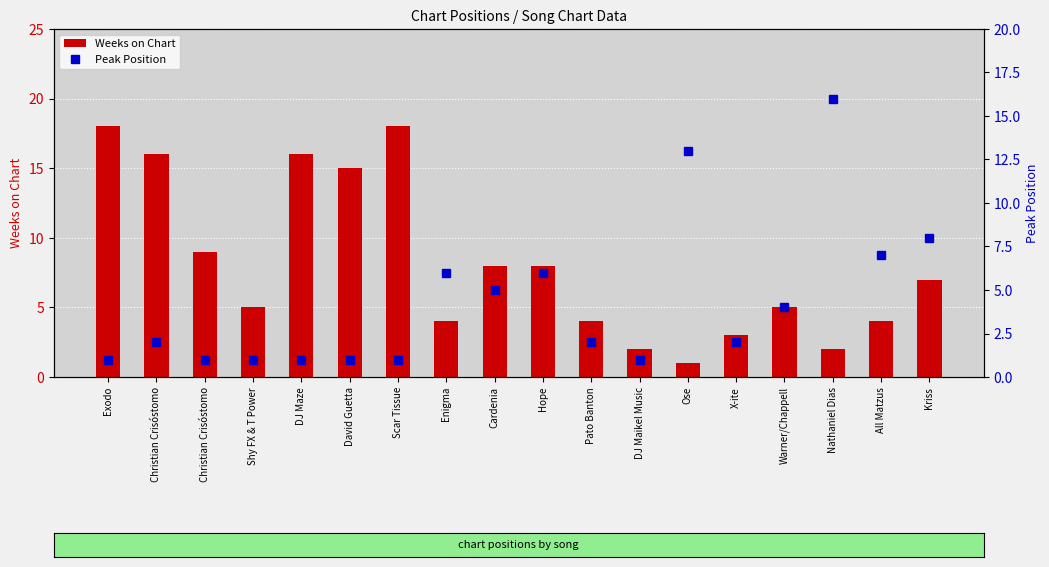

Which series has the largest total across all categories?

Weeks on Chart